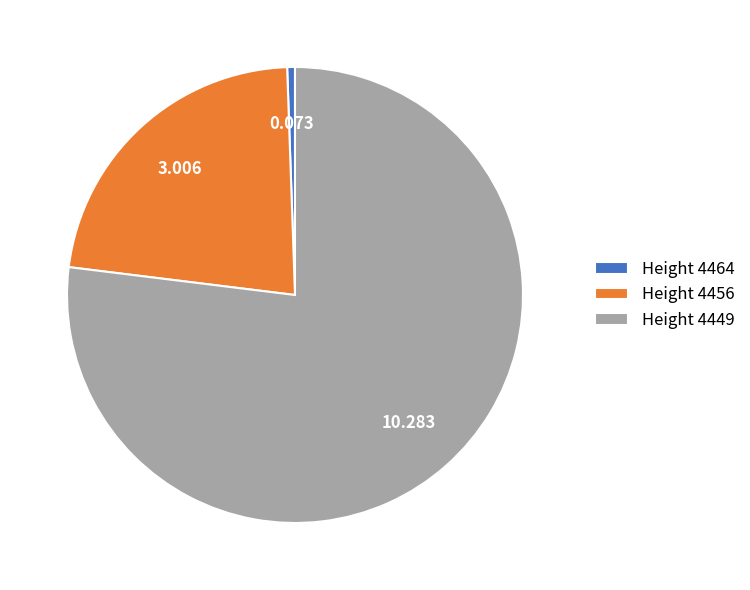

Which slice is the smallest?

Height 4464